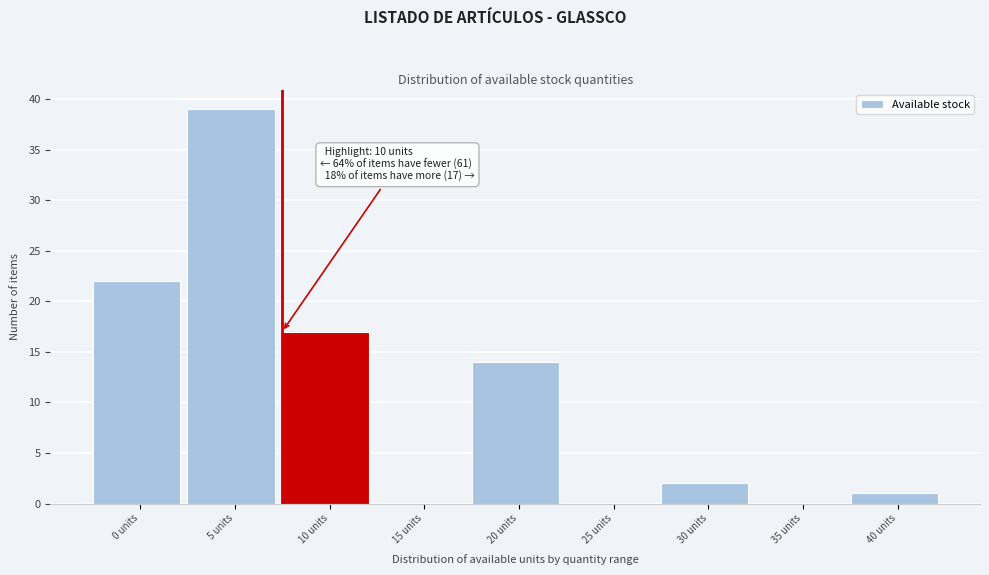

Reading left to right, what are all the values shown in this chart?

0 units=22	5 units=39	10 units=17	15 units=0	20 units=14	25 units=0	30 units=2	35 units=0	40 units=1